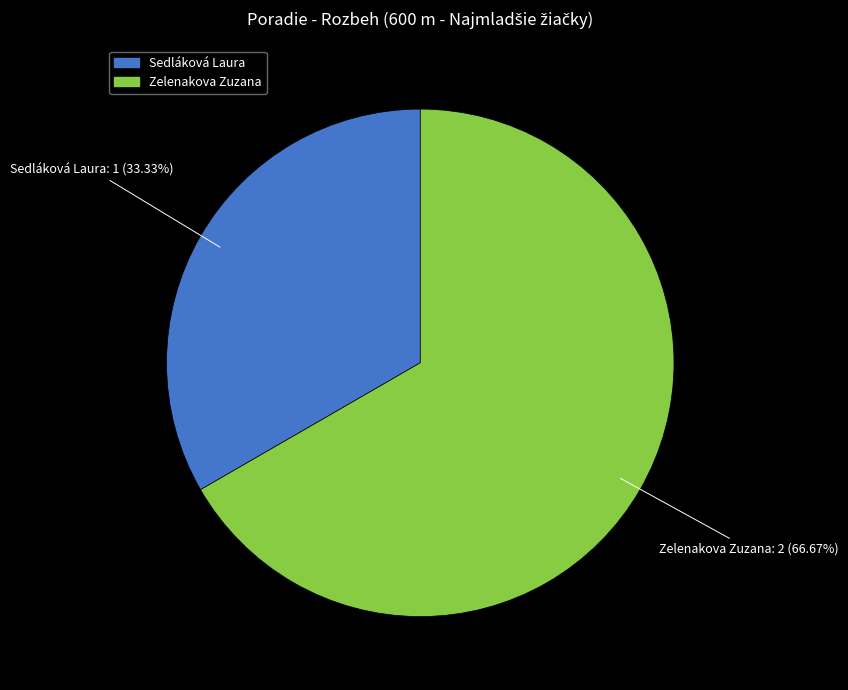

How many segments does this pie chart have?

2